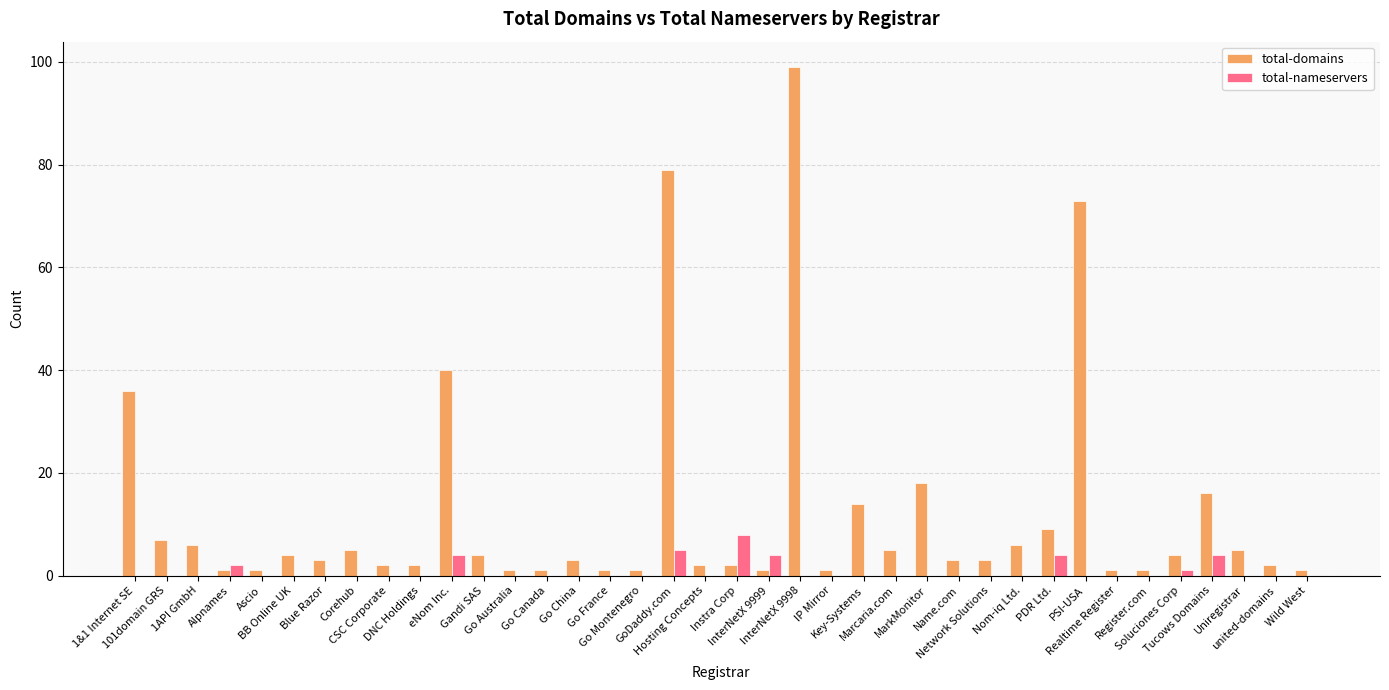

Which series changed the most between 1API GmbH and Realtime Register?

total-domains